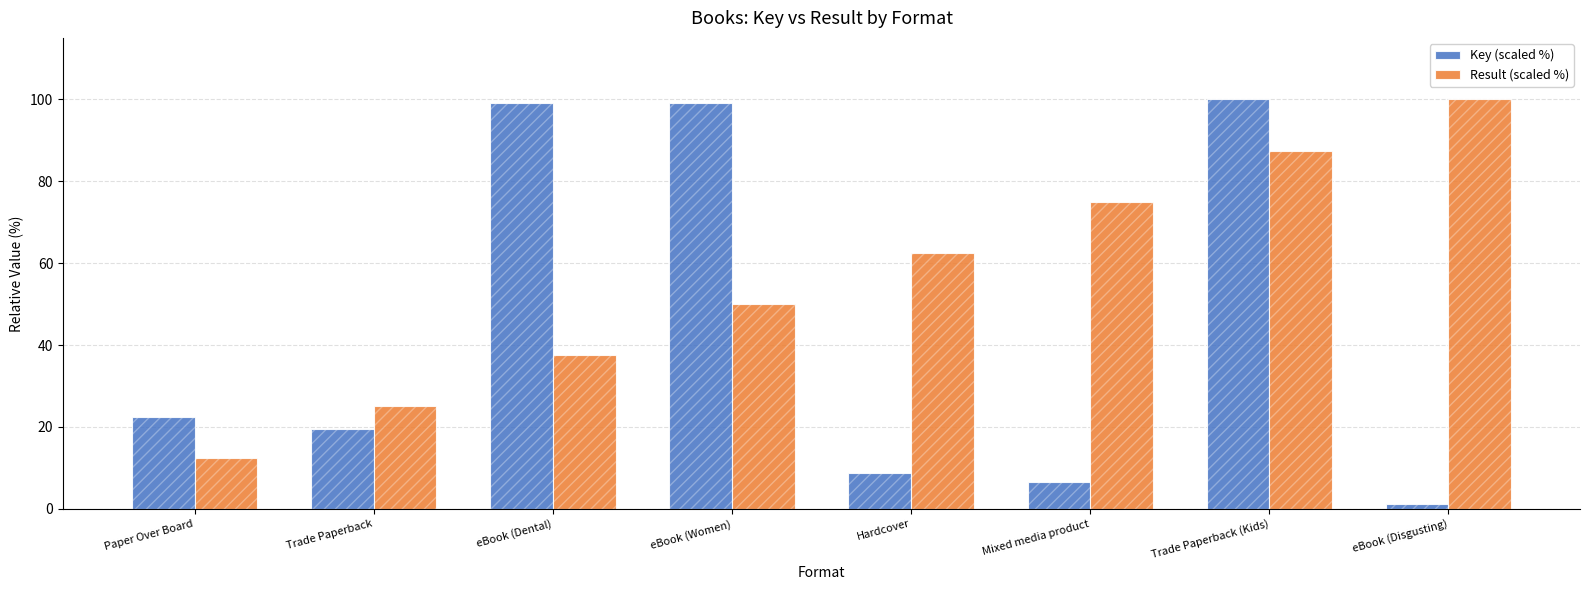

What is the value of the Key (scaled %) bar at the 8th from the left?

1.1